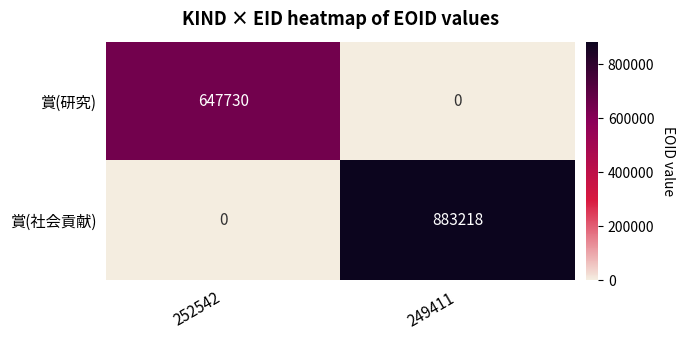

At which category is the sum across all series the highest?

249411